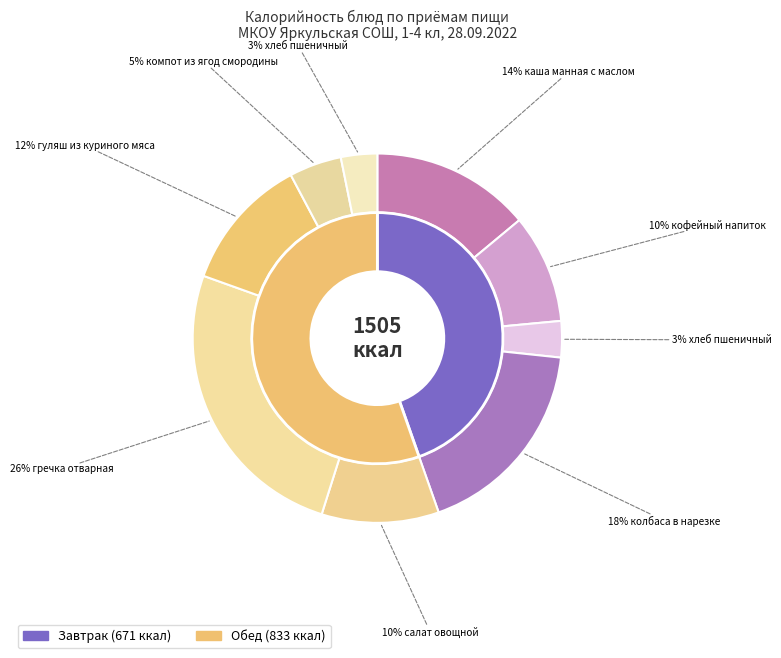

What percentage is the Завтрак (колбаса в нарезке) slice, to the nearest percent?

18%